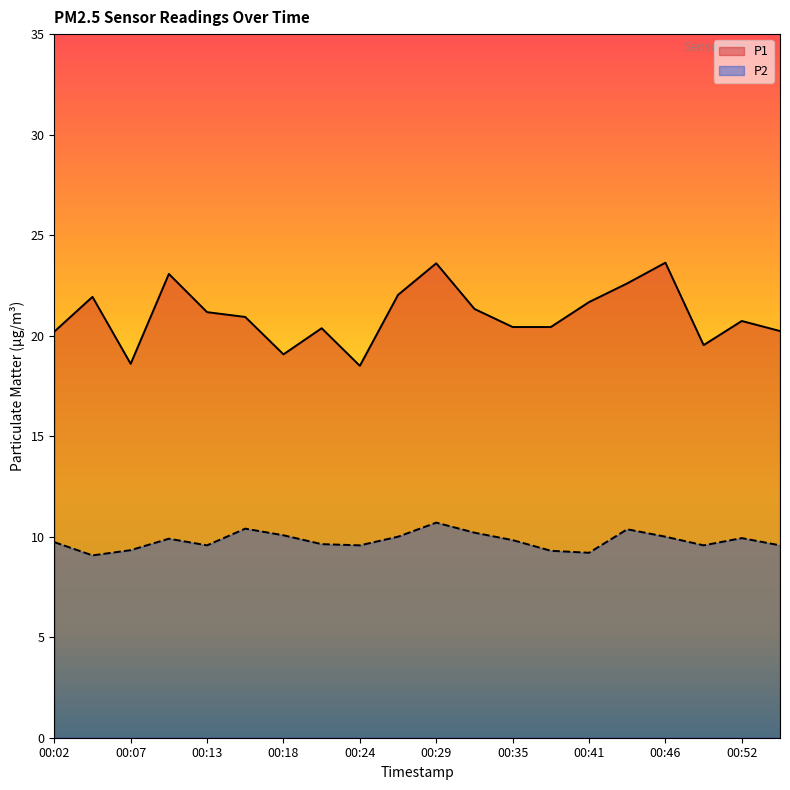

What is the difference between the maximum and minimum values in the P2 series?

1.6